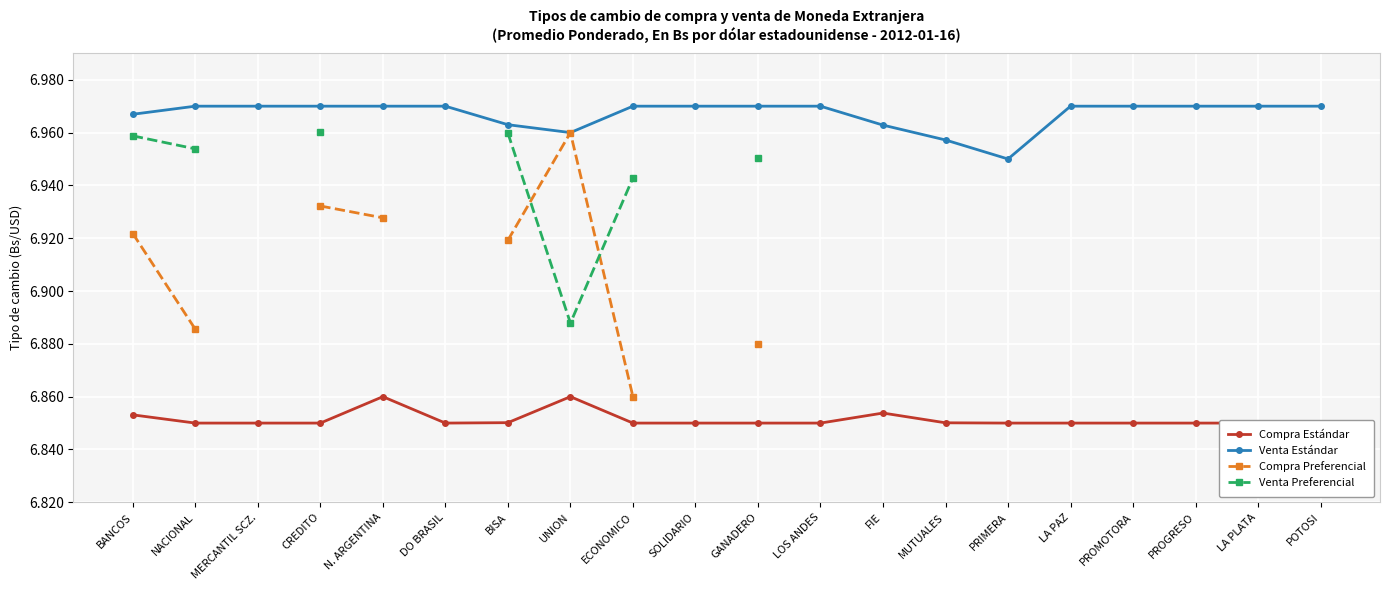

The value of Venta Estándar at ECONOMICO is 7.0. True or false?

True